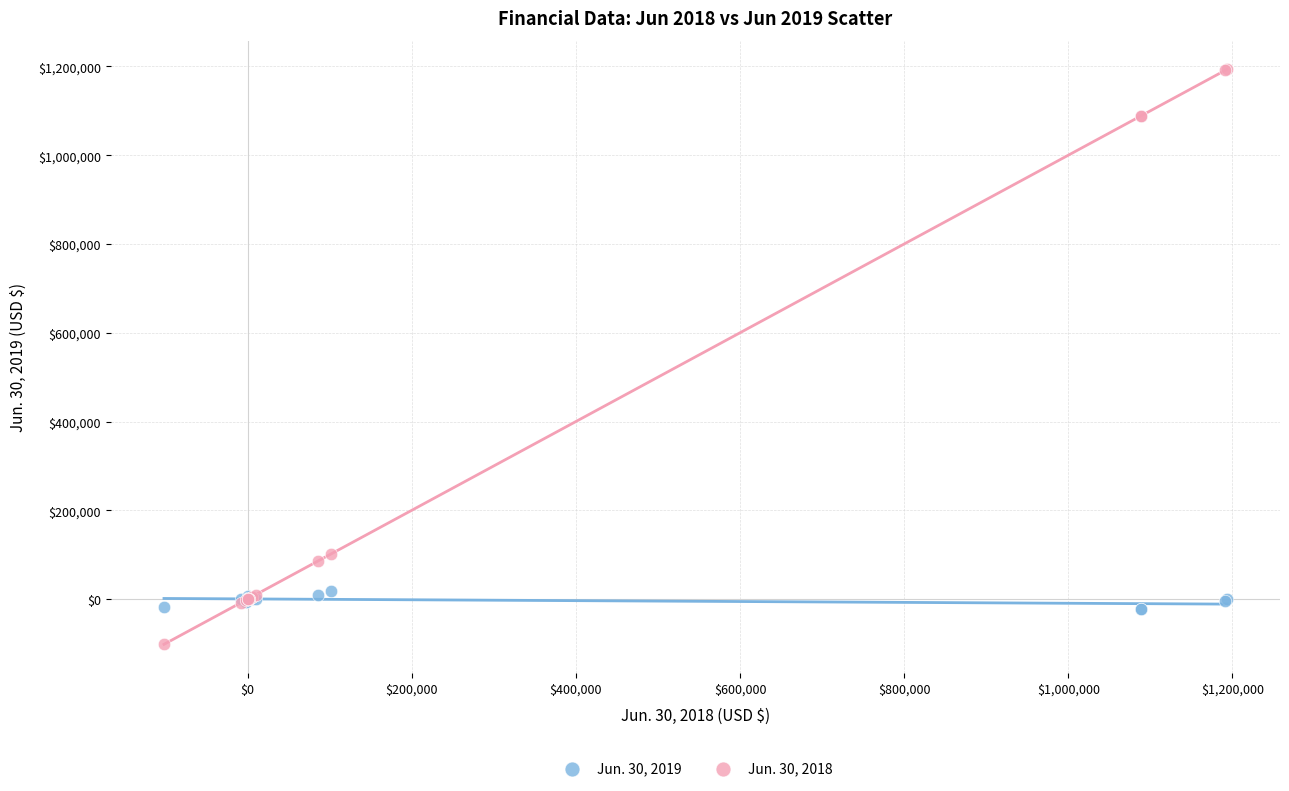

Which series reaches the minimum Y coordinate?

Jun. 30, 2018